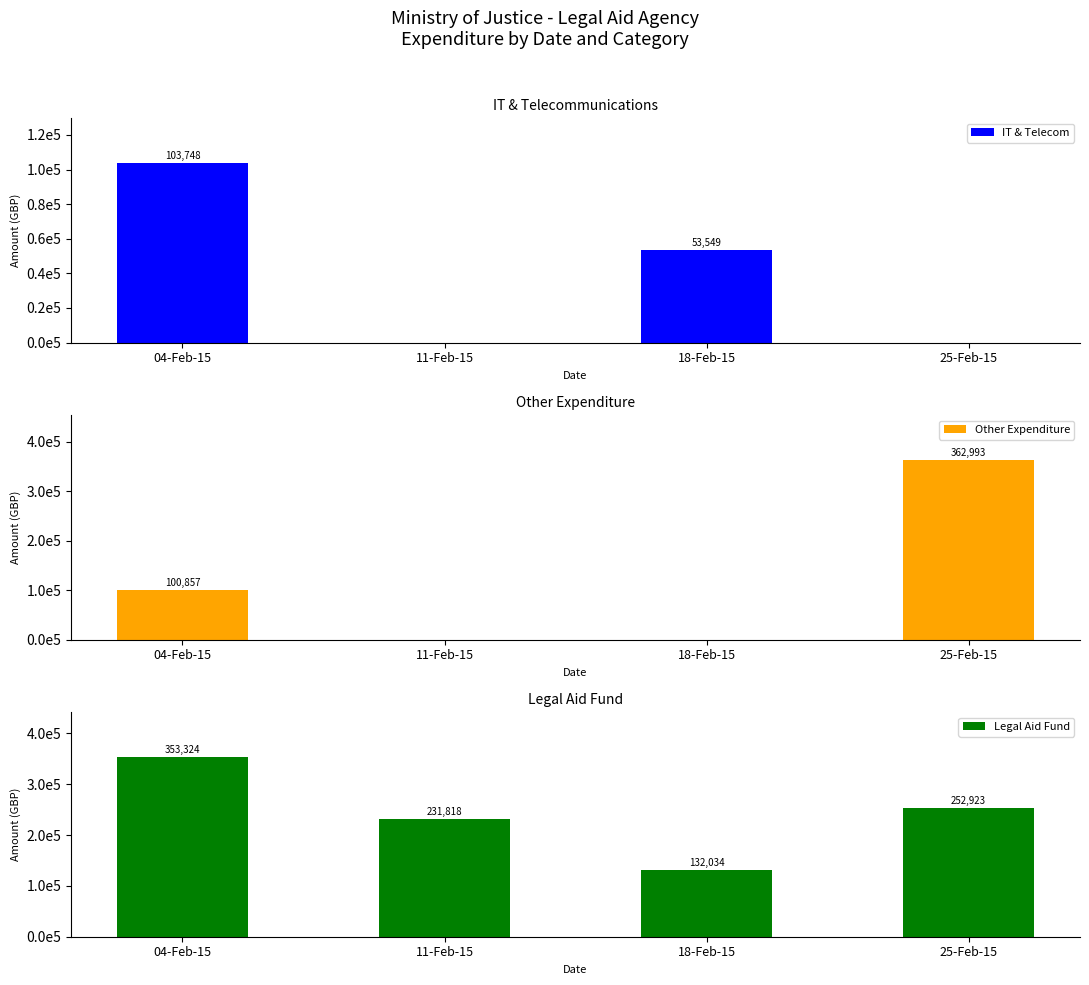

Where is IT & Telecom nearest to the value 51874?

18-Feb-15